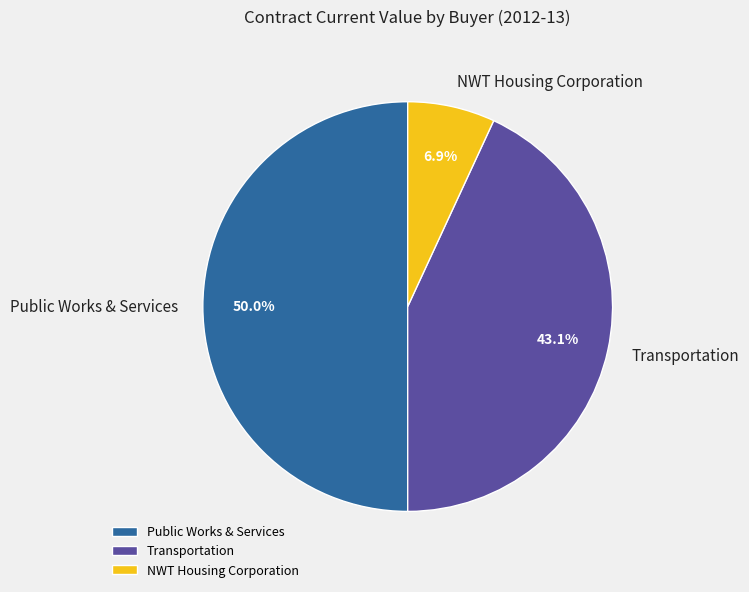

Between NWT Housing Corporation and Public Works & Services, which is larger?

Public Works & Services